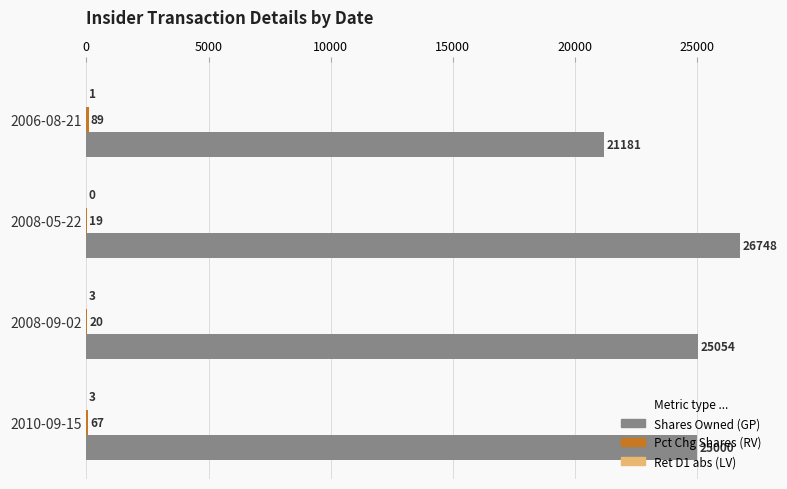

At which category is the sum across all series the highest?

2008-05-22